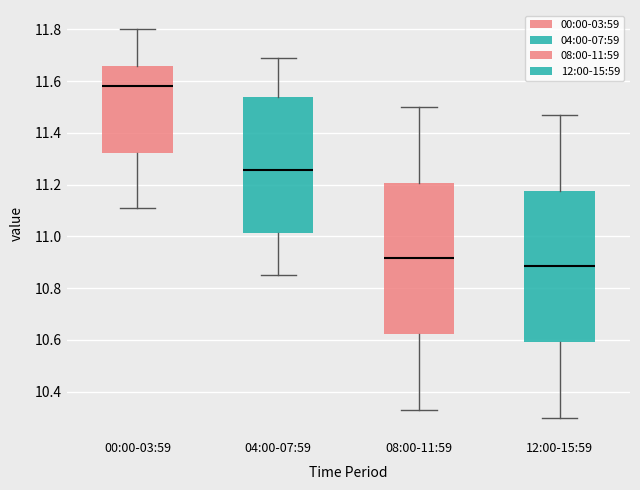

Where is the lower edge of the box for 00:00-03:59 on the y-axis? The values are not printed on the chart, so give them approximately, as read against the axis.

11.32